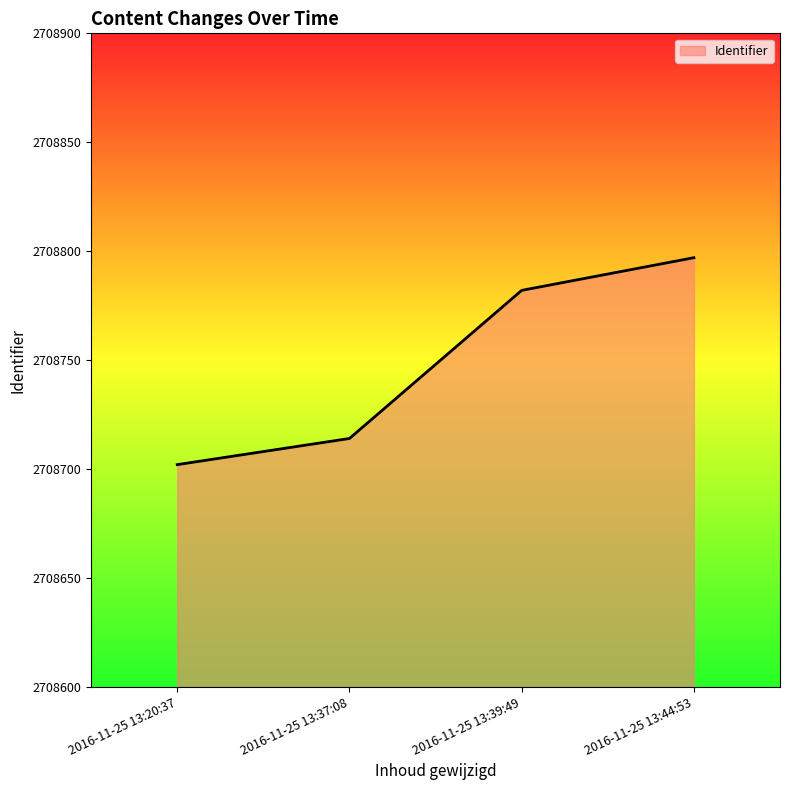

The value at 2016-11-25 13:44:53 is 2708797. True or false?

True